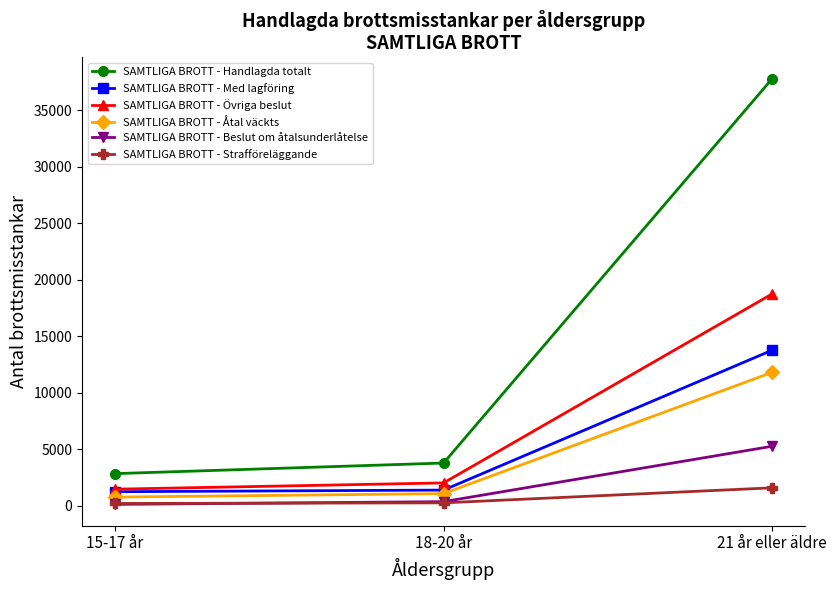

How many distinct data groups are displayed?

6